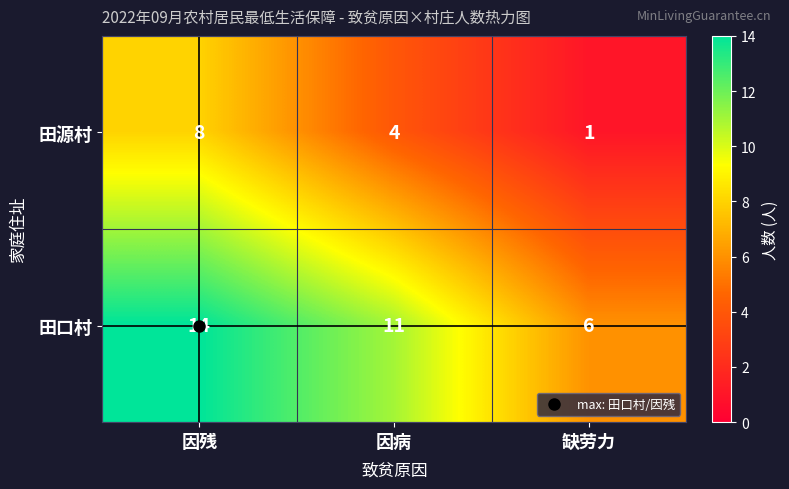

Which series has the widest spread of values?

田口村